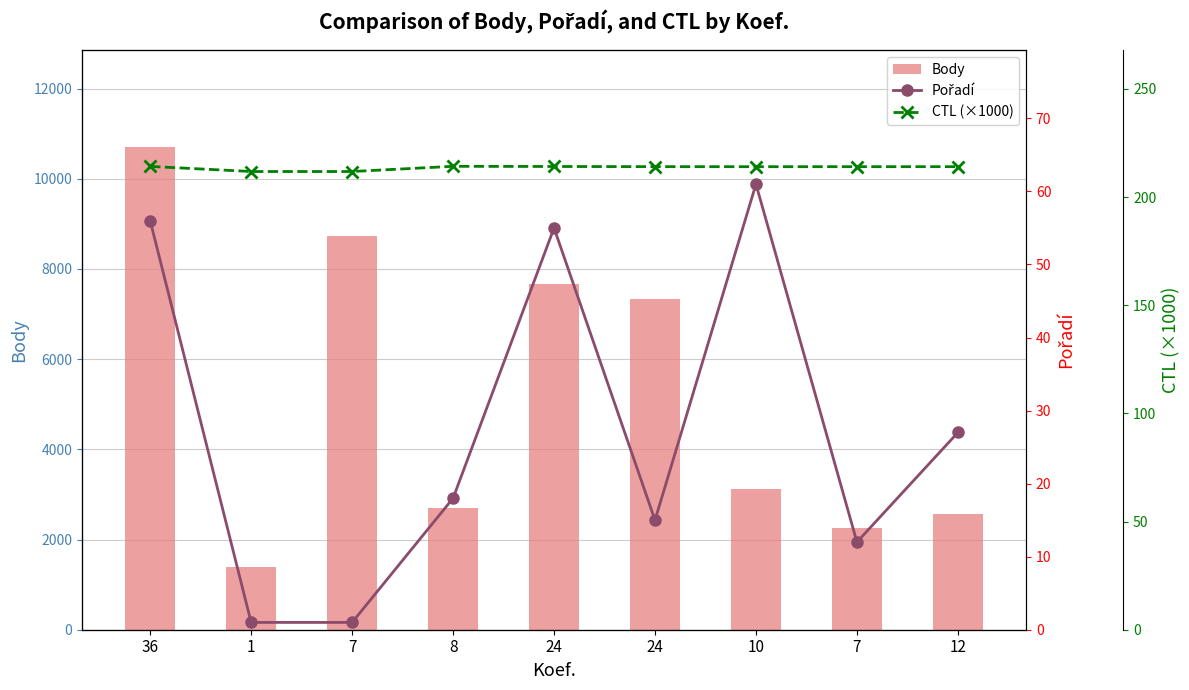

What is the maximum value for Body?

10703